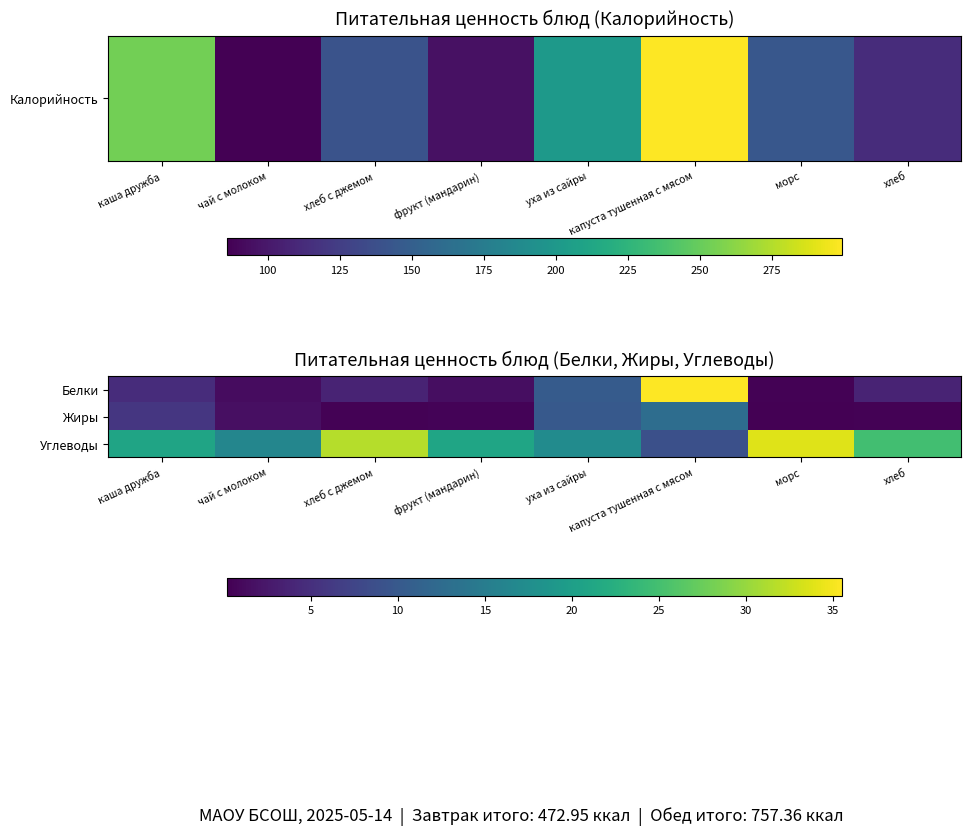

Count the number of data series in this chart.

3